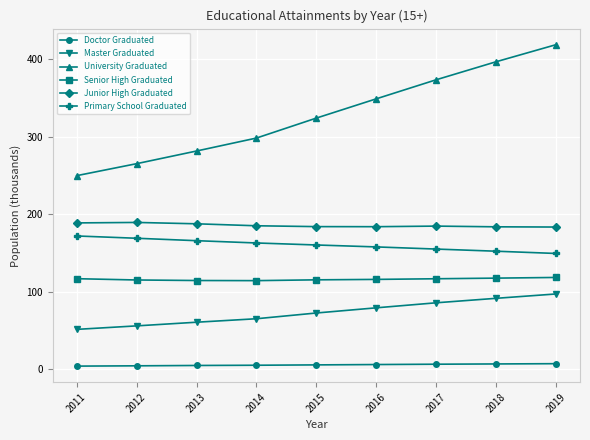

What are all the series names shown in the legend?

Doctor Graduated, Master Graduated, University Graduated, Senior High Graduated, Junior High Graduated, Primary School Graduated